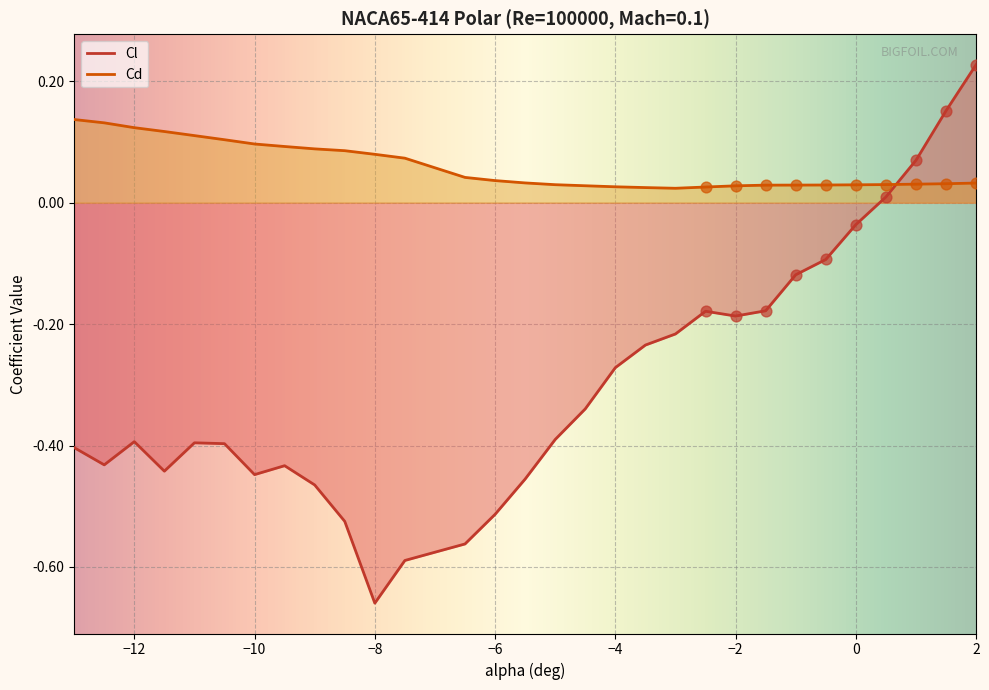

Which series has the widest spread of Y values?

Cl